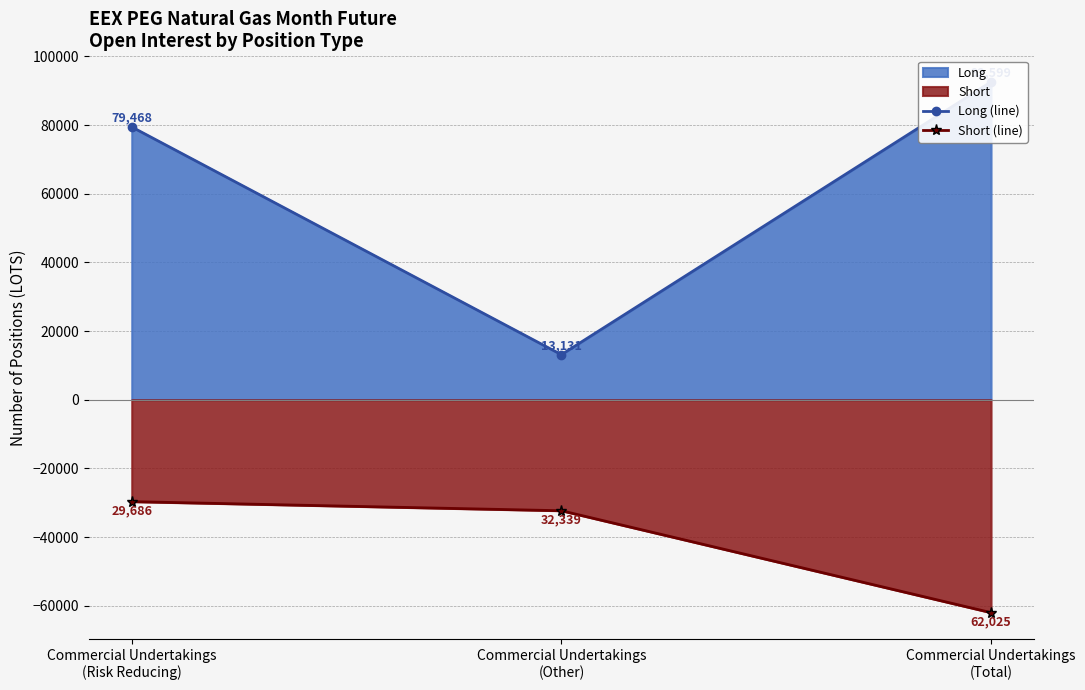

What is the sum of all Short (line) values?

-124050.2